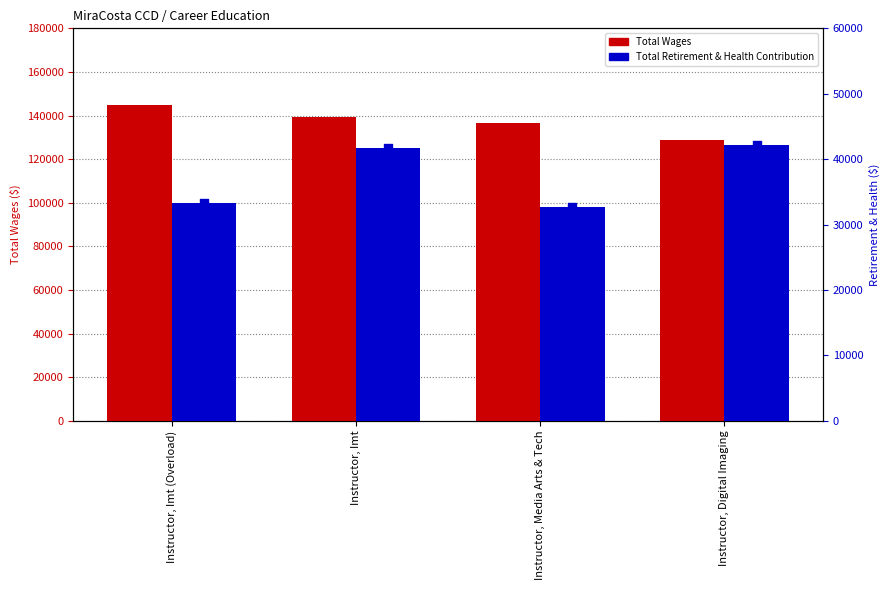

What are all the series names shown in the legend?

Total Wages, Total Retirement & Health Contribution